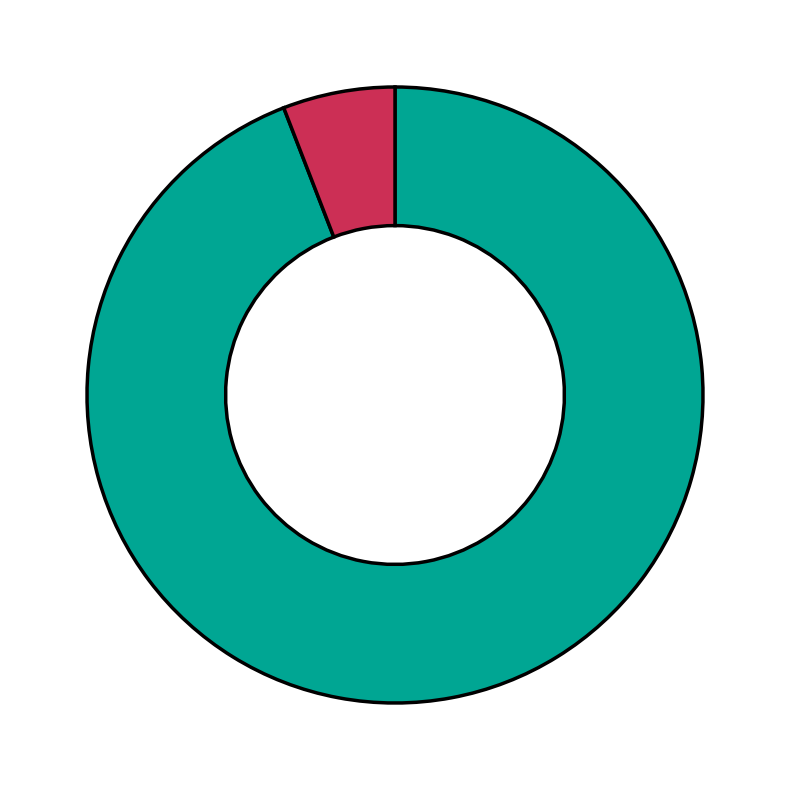

Is there a majority slice in this chart?

Yes